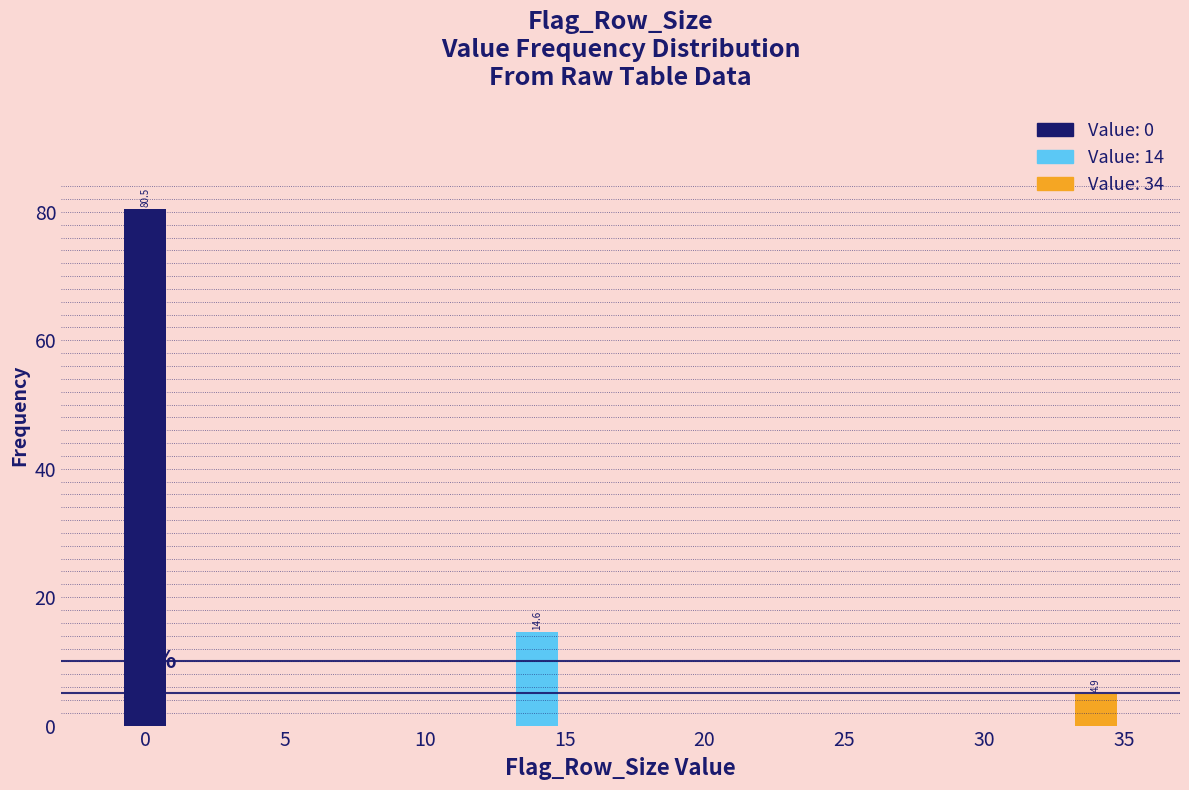

Reading left to right, extract all data points from this chart.

80.5	14.6	4.9